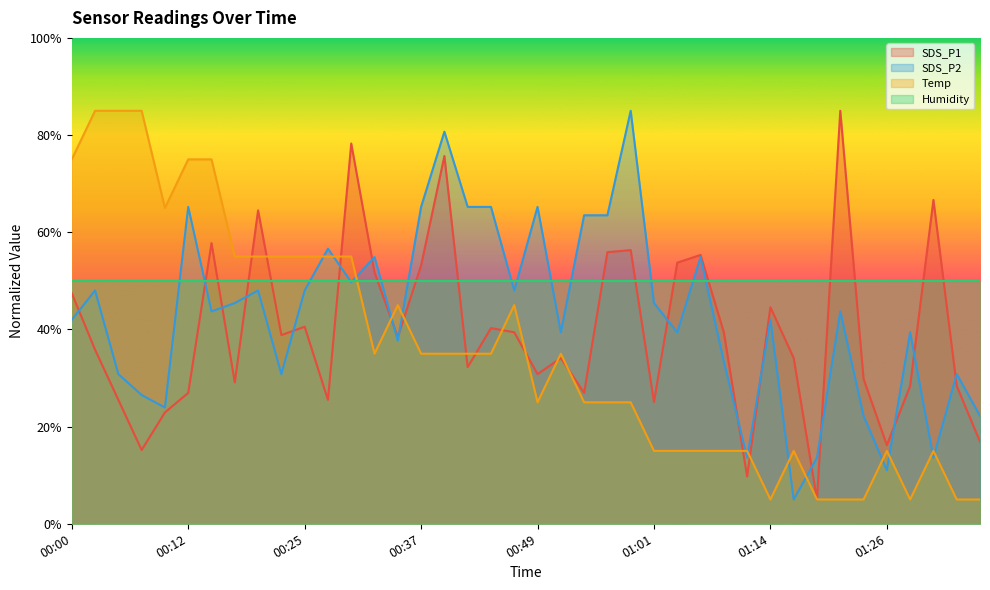

Which series has the largest range (max minus min)?

SDS_P1